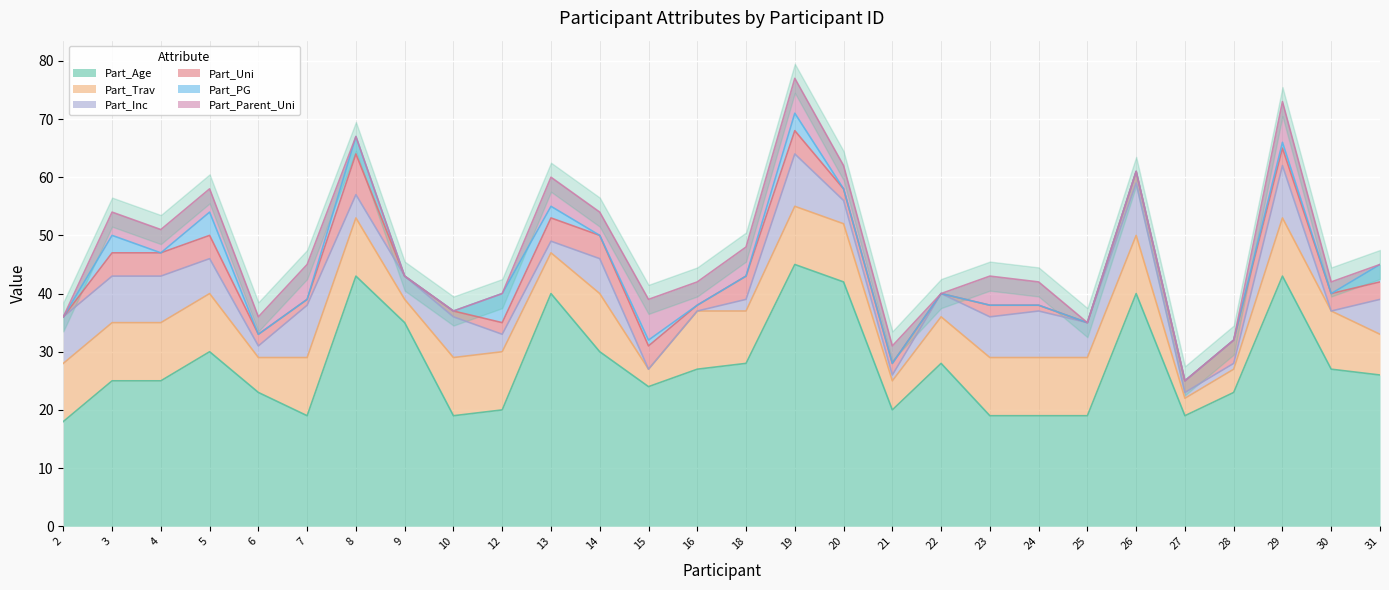

How many lines are shown in the chart?

6